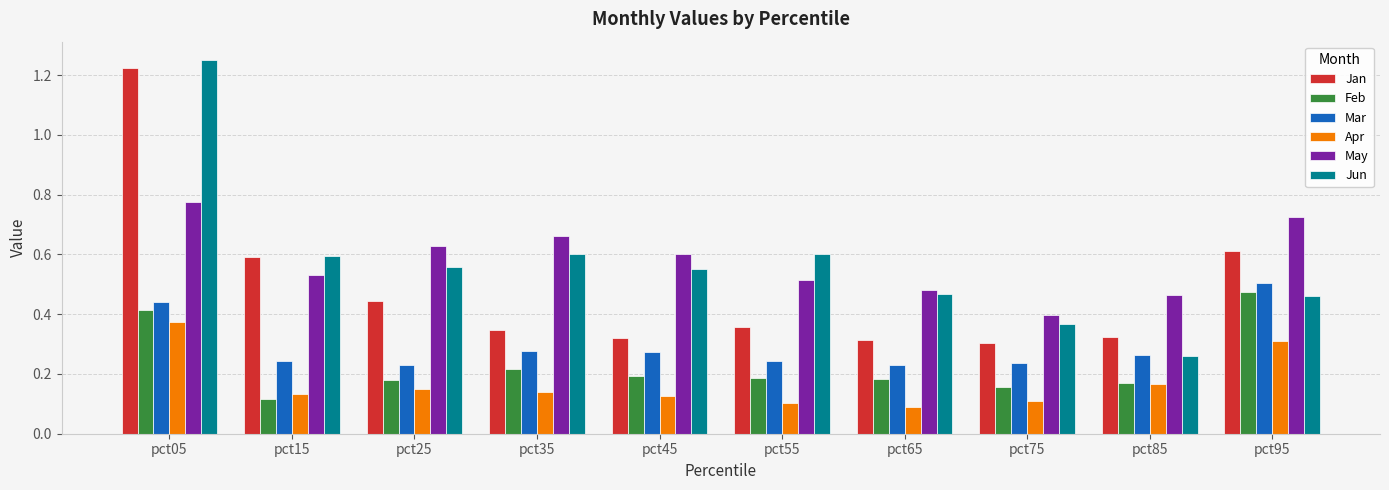

Is the value of May at pct35 greater than the value of Mar at pct45?

Yes